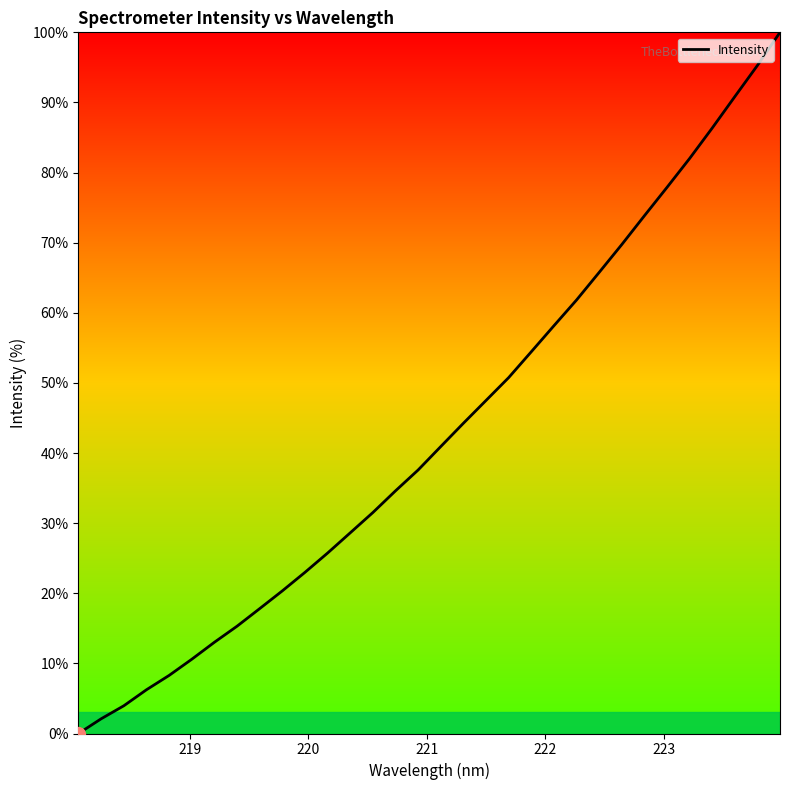

What is the greatest value displayed?

100.0